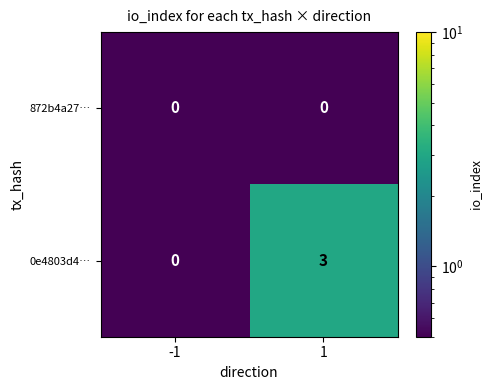

What is the difference between the highest and lowest values at 1?

3